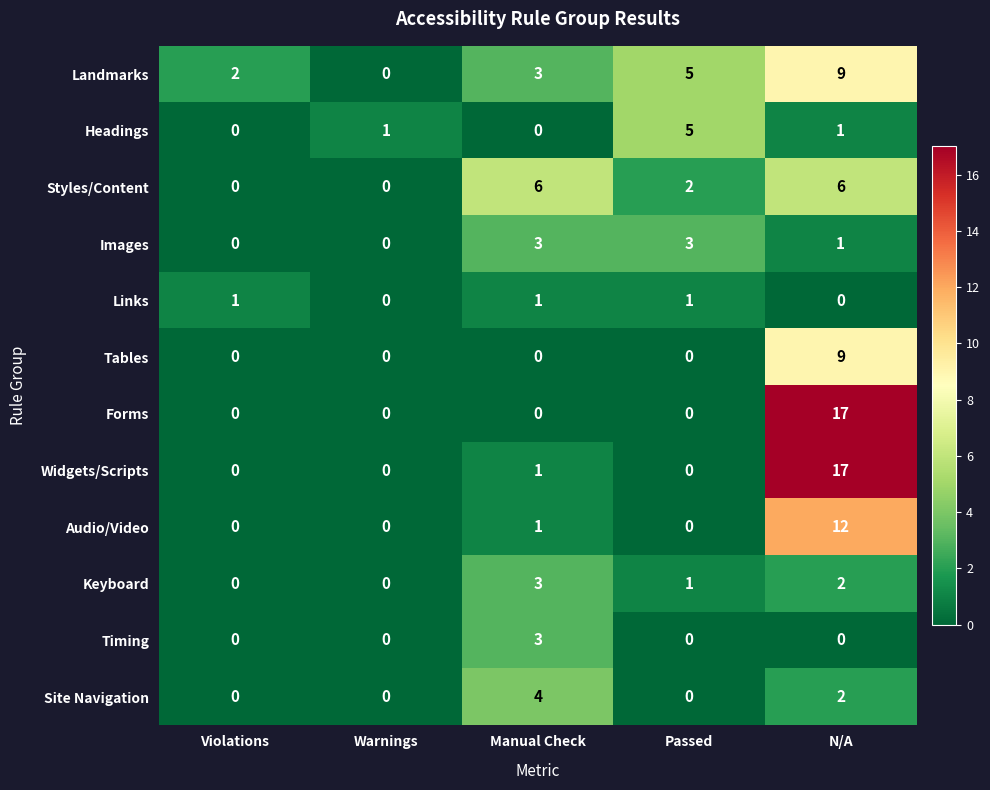

Is it true that Widgets/Scripts equals 10 at Warnings?

False